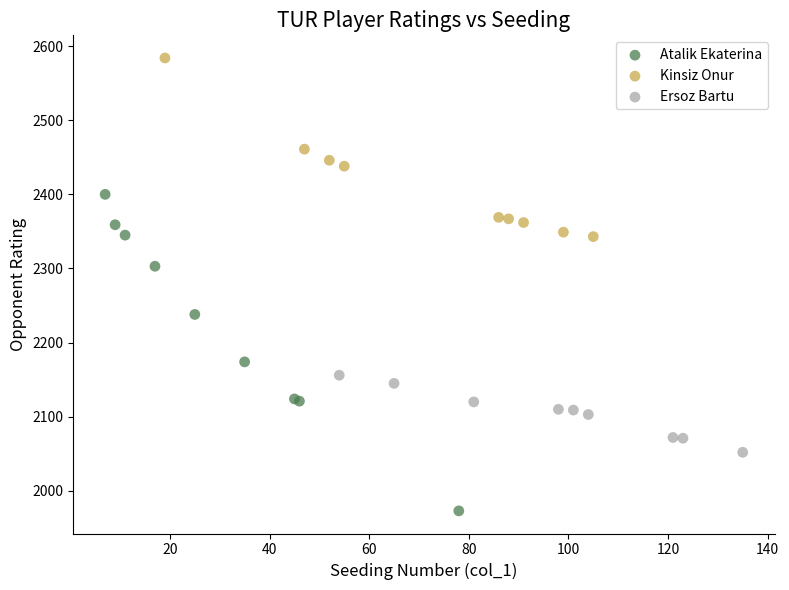

Which series contains the lowest Y value?

Atalik Ekaterina